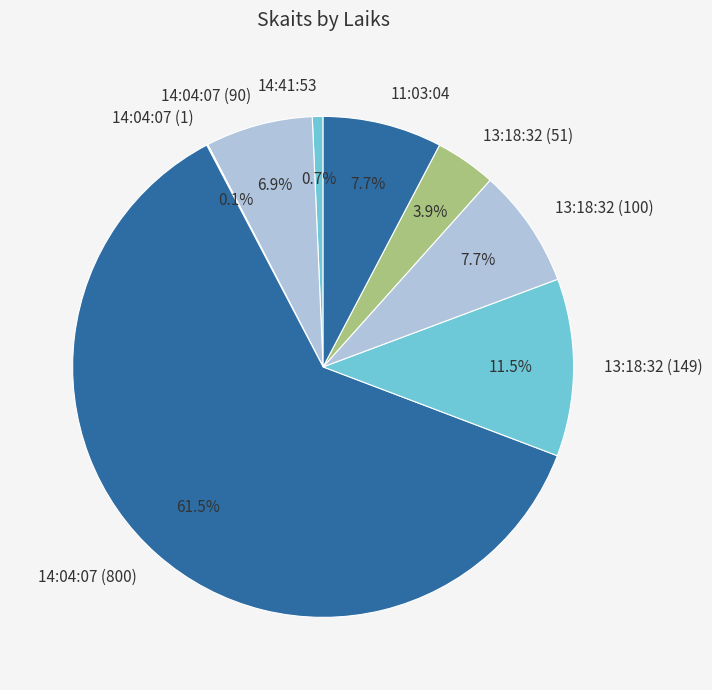

Approximately how many times larger is the value at 13:18:32 (149) compared to 11:03:04?

1.5